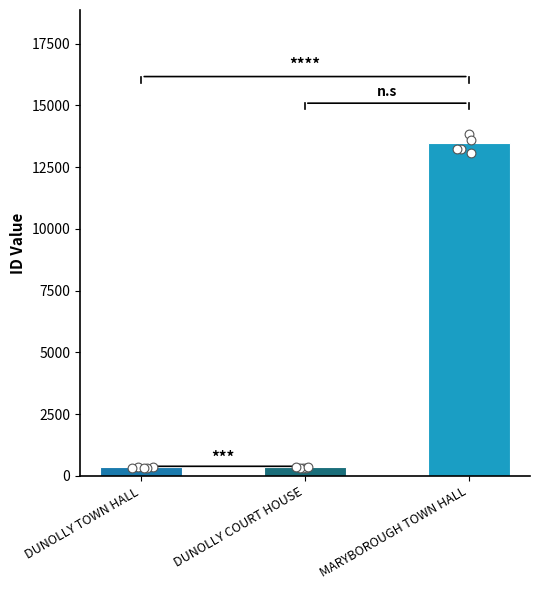

What is the change in value from DUNOLLY TOWN HALL to MARYBOROUGH TOWN HALL?

+13127